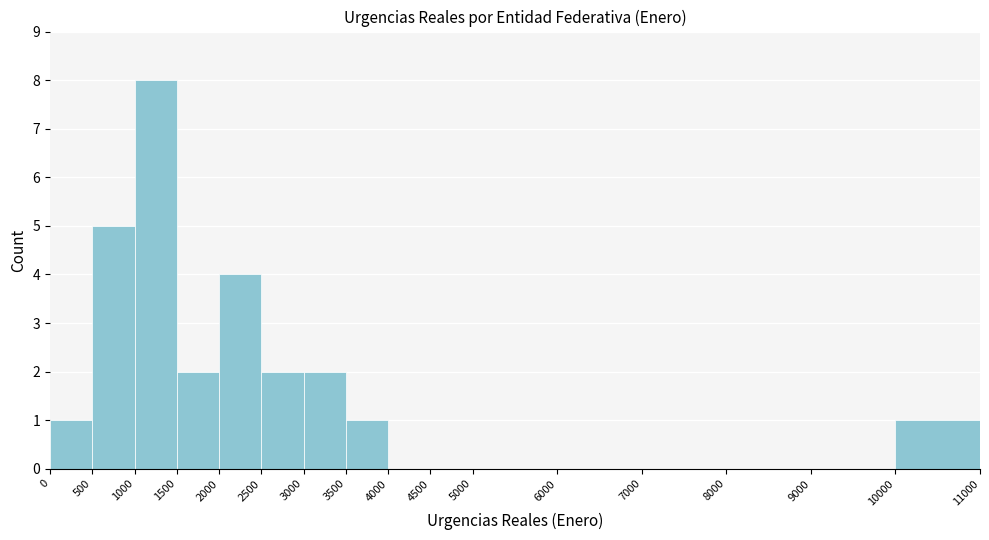

How tall is the bar that spans 1500 to 2000 on the x-axis? The values are not printed on the chart, so give them approximately, as read against the axis.

2